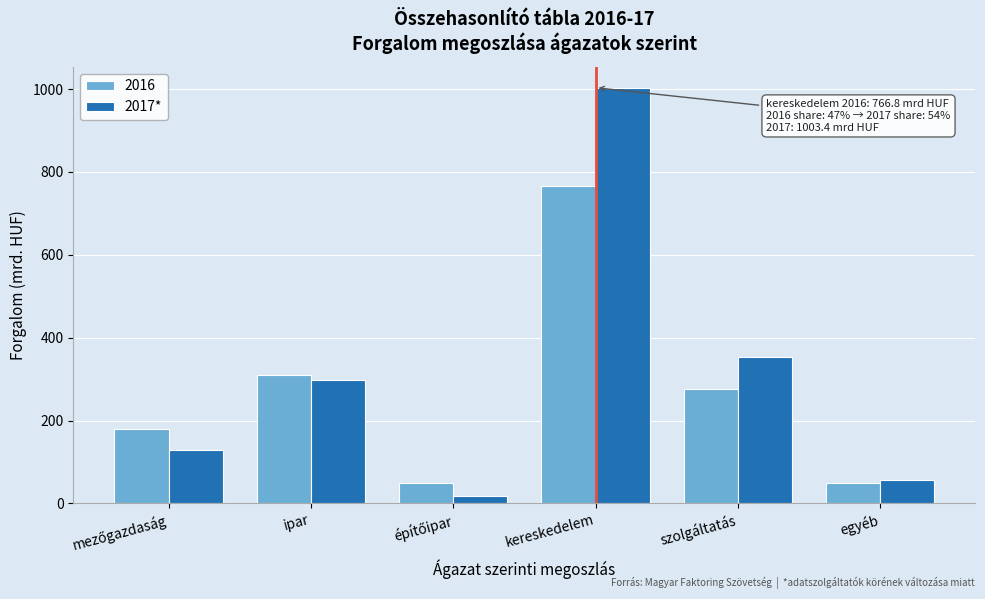

What is the sum of all 2016 values?

1631.4